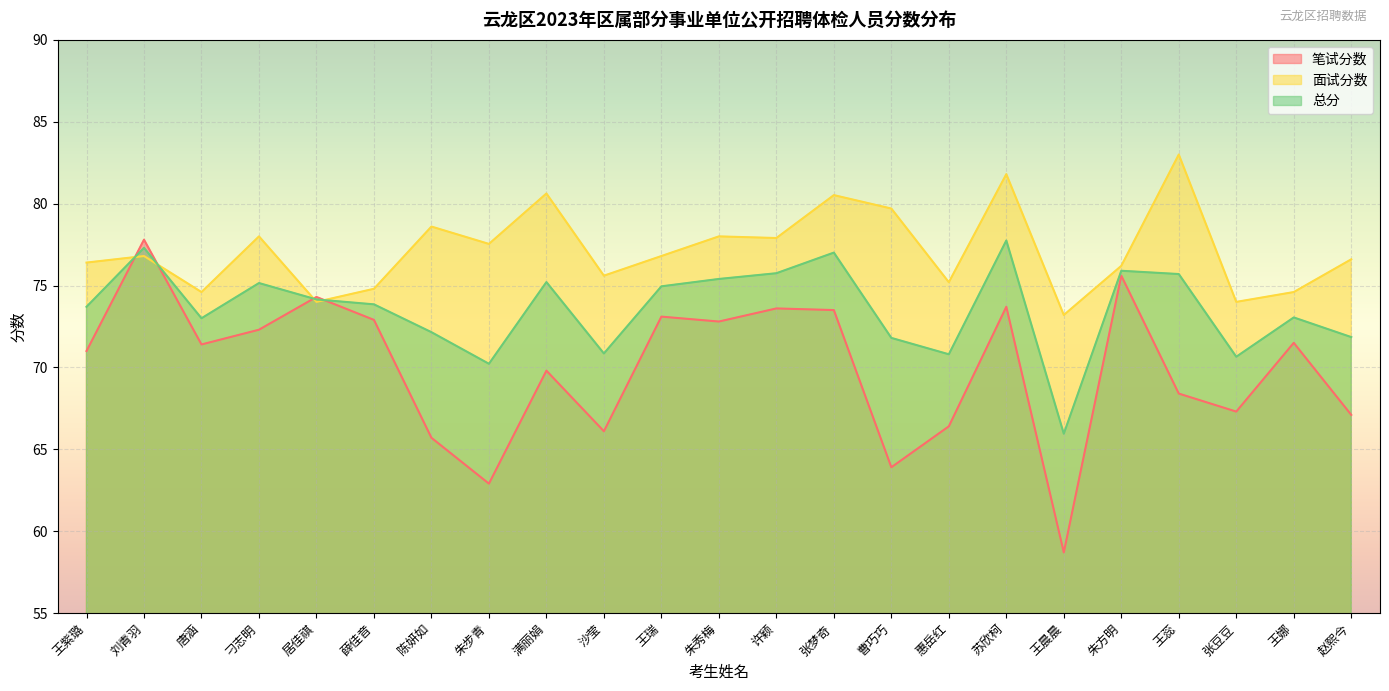

Is it true that 总分 equals 75.2 at 刁志明?

True